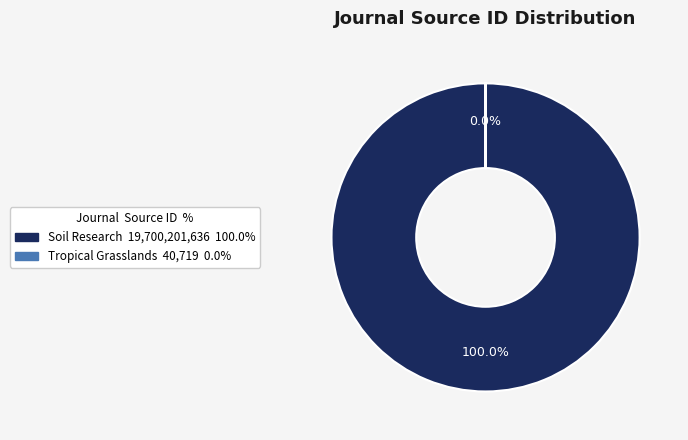

Does Tropical Grasslands account for over 50% of the chart?

No